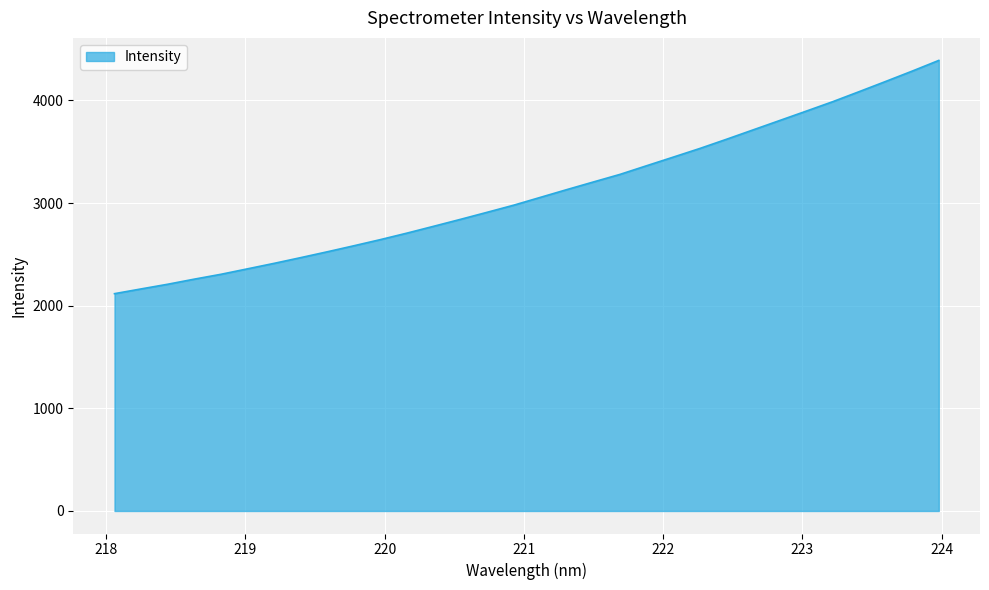

What is the difference between the maximum and minimum values?

2272.9